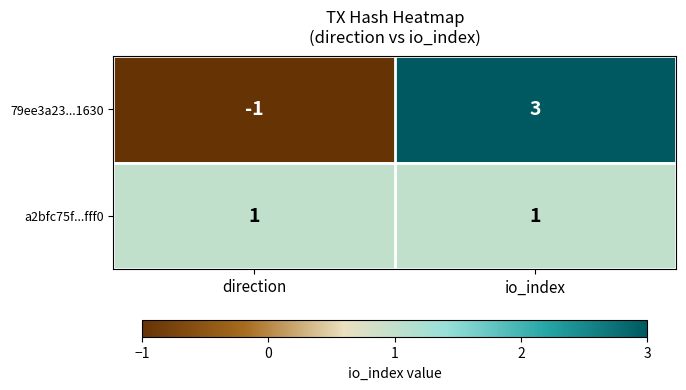

List the labels in order of 79ee3a23...1630 value, smallest first.

direction, io_index